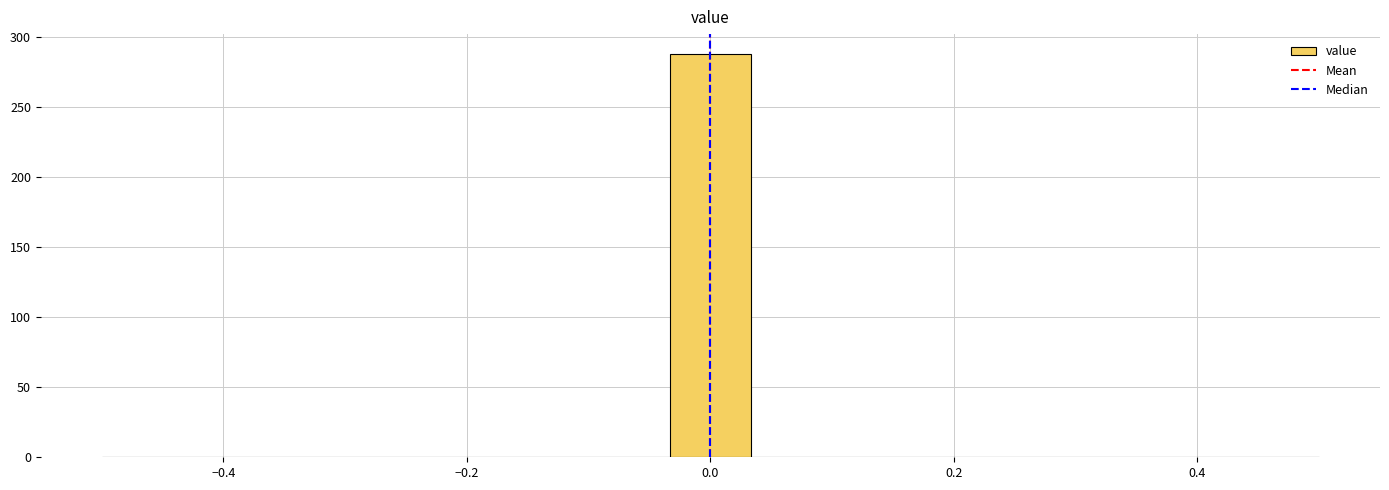

Read against the x-axis, roughly where is the centre of the tallest bar?

0.00